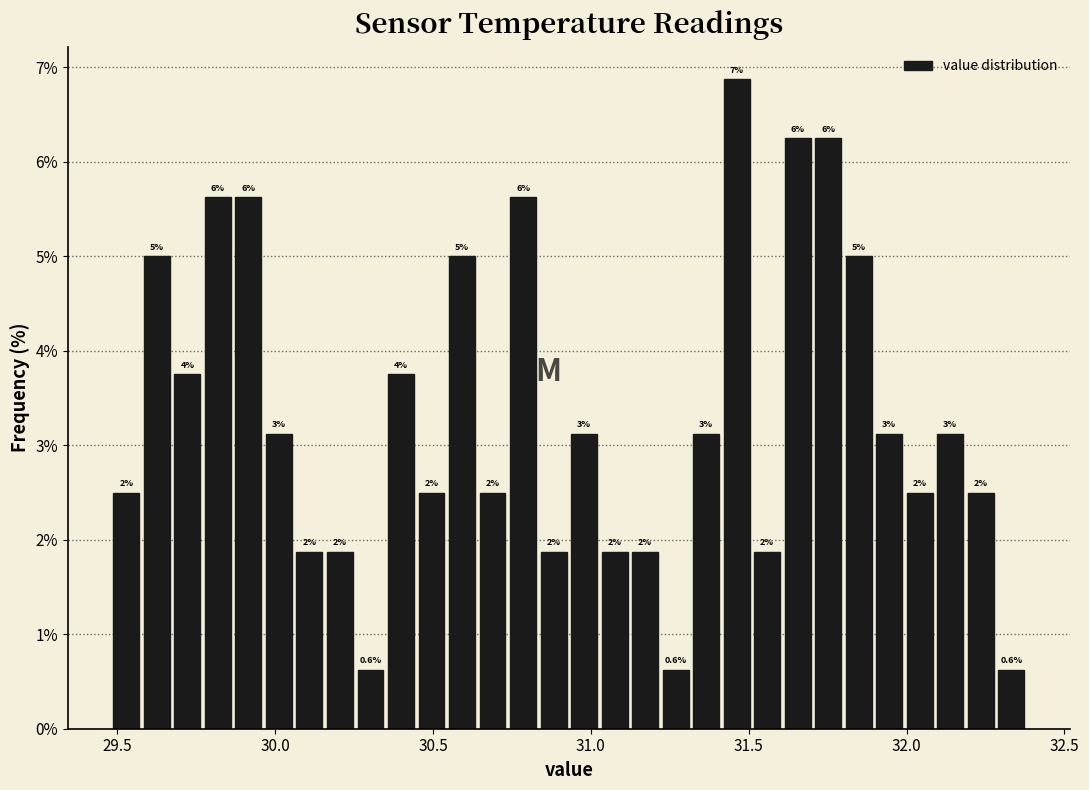

Around what value on the x-axis is the tallest bar? Give the approximate position of its centre, as read against the axis.

31.45